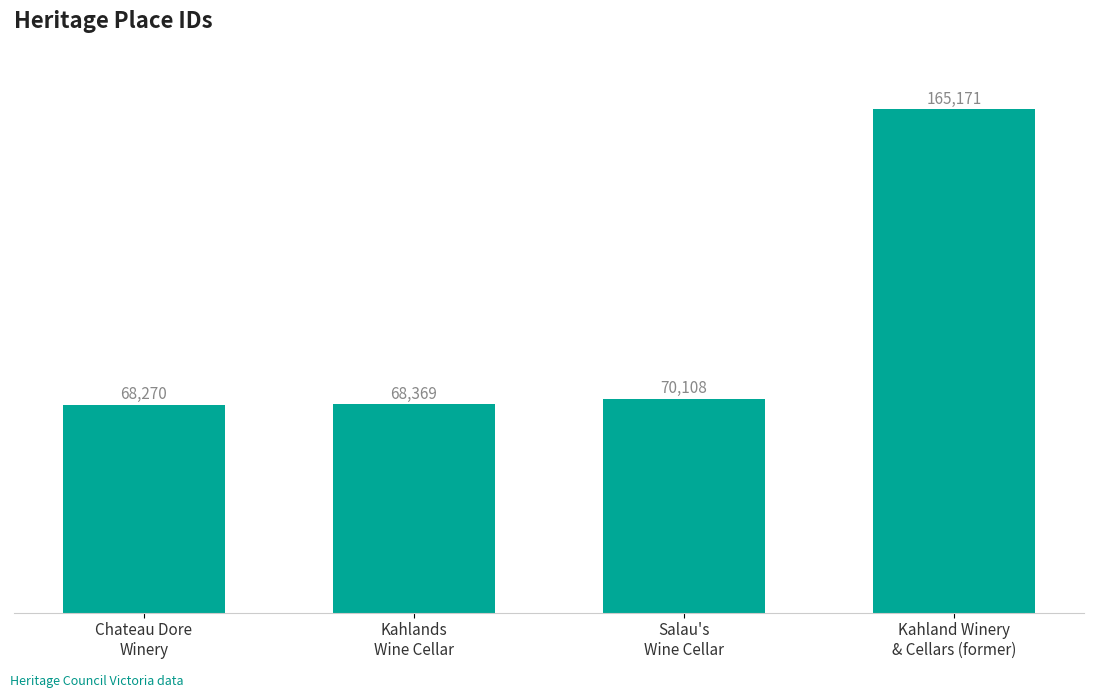

What is the difference between the maximum and minimum values?

96901